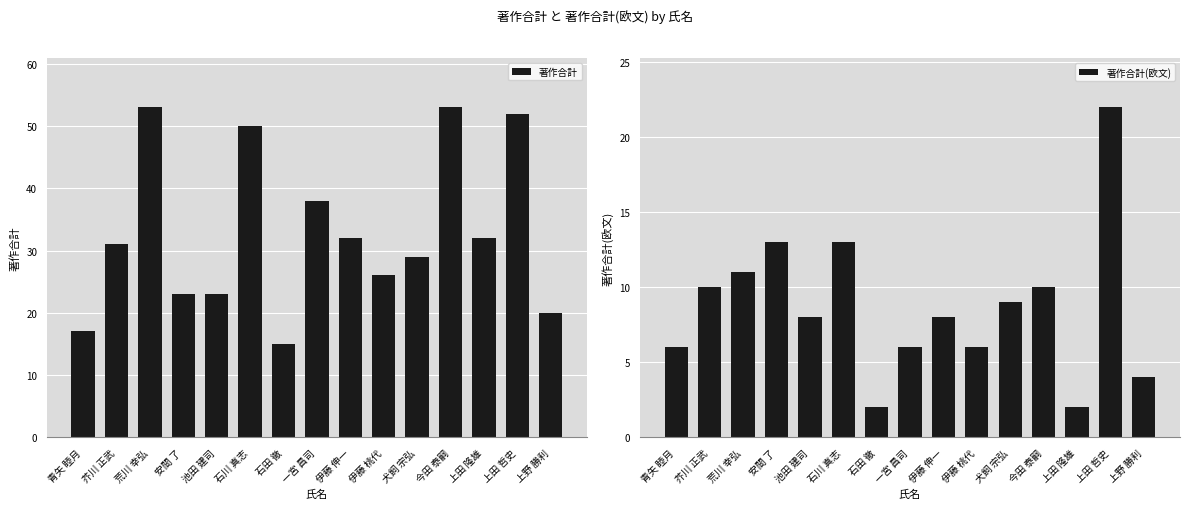

What are all the series names shown in the legend?

著作合計, 著作合計(欧文)